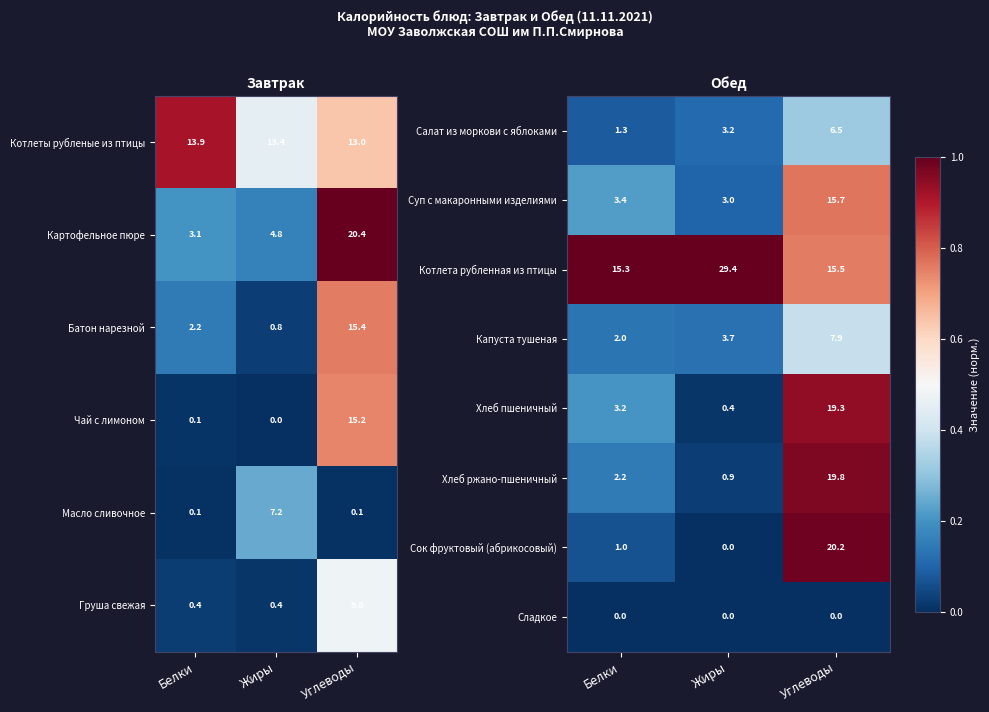

What is the approximate value of Салат из моркови с яблоками at Жиры?

3.2